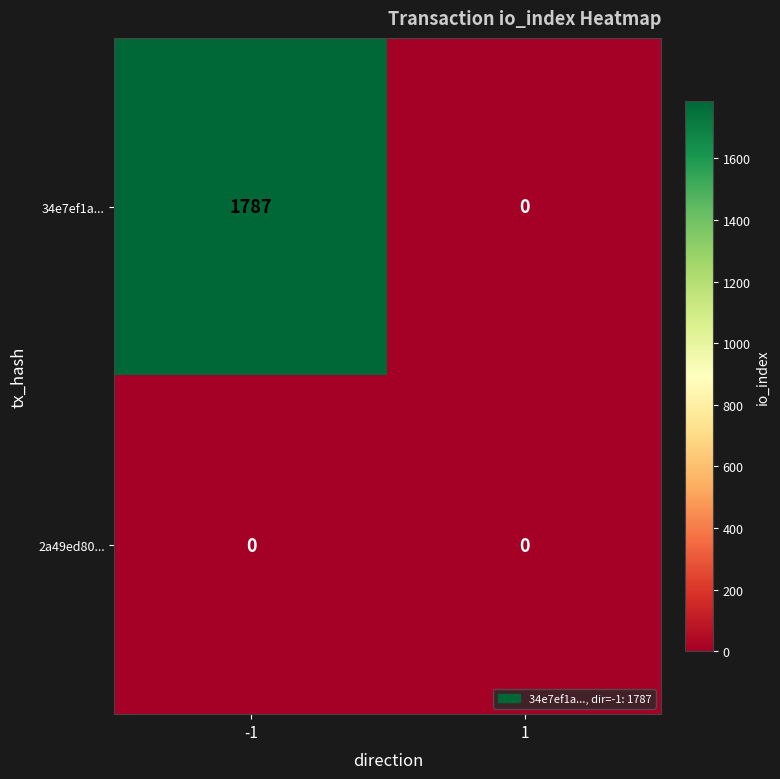

Reading left to right, extract all data points from this chart.

34e7ef1a...: -1=1787	1=0
2a49ed80...: -1=0	1=0